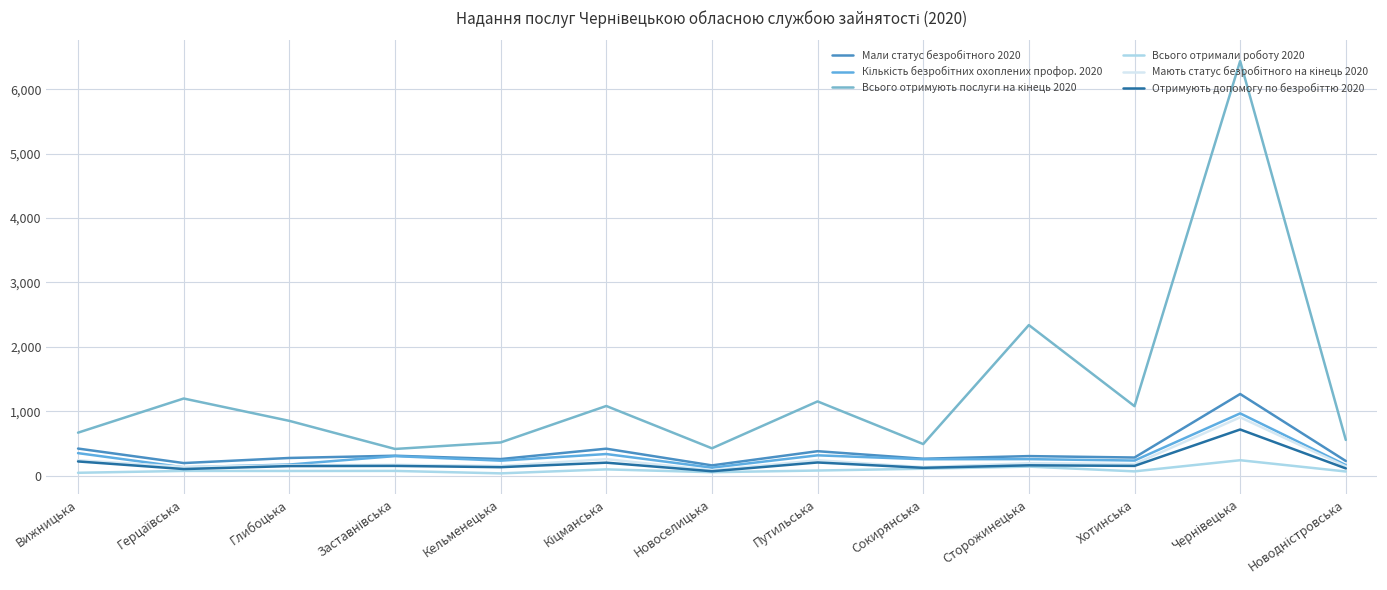

What is the label of the 5th point from the left?

Кельменецька